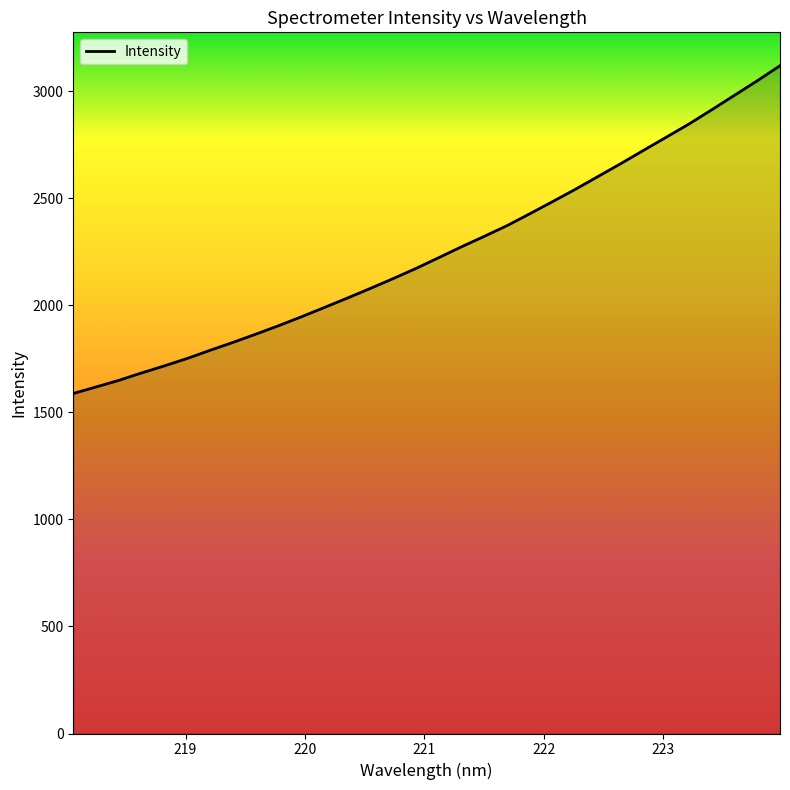

How many lines are shown in the chart?

1